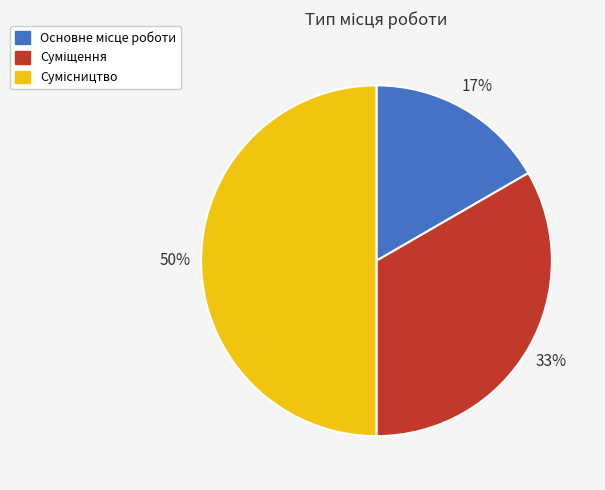

How many segments does this pie chart have?

3